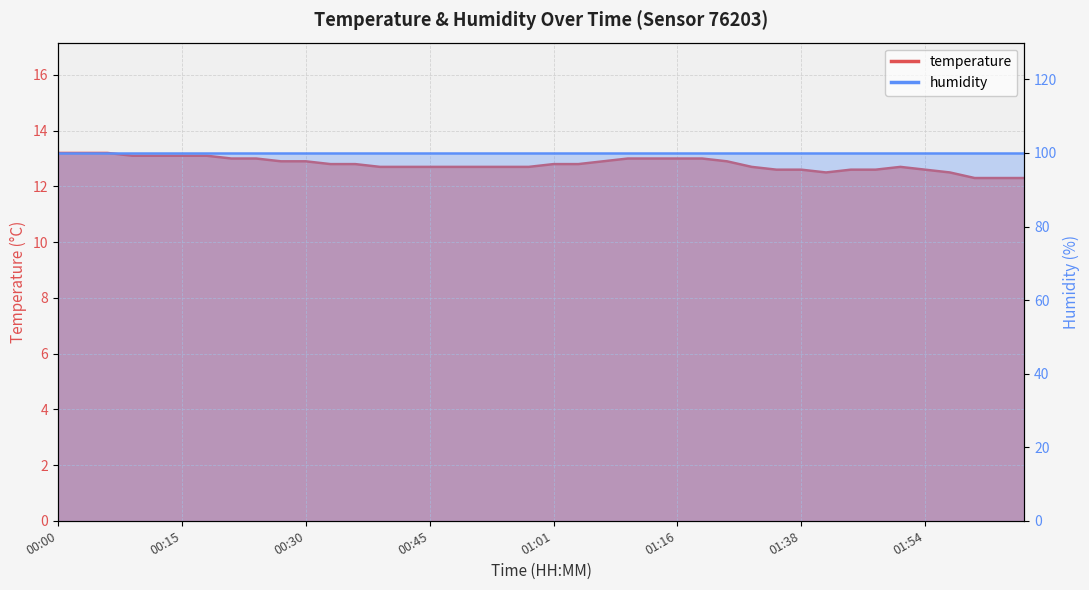

Reading right to left, list all the values displayed in this chart.

02:06=12.3	02:03=12.3	02:00=12.3	01:57=12.5	01:54=12.6	01:51=12.7	01:47=12.6	01:44=12.6	01:41=12.5	01:38=12.6	01:35=12.6	01:32=12.7	01:29=12.9	01:19=13.0	01:16=13.0	01:13=13.0	01:10=13.0	01:07=12.9	01:04=12.8	01:01=12.8	00:58=12.7	00:54=12.7	00:51=12.7	00:48=12.7	00:45=12.7	00:42=12.7	00:39=12.7	00:36=12.8	00:33=12.8	00:30=12.9	00:27=12.9	00:24=13.0	00:21=13.0	00:18=13.1	00:15=13.1	00:12=13.1	00:09=13.1	00:06=13.2	00:03=13.2	00:00=13.2